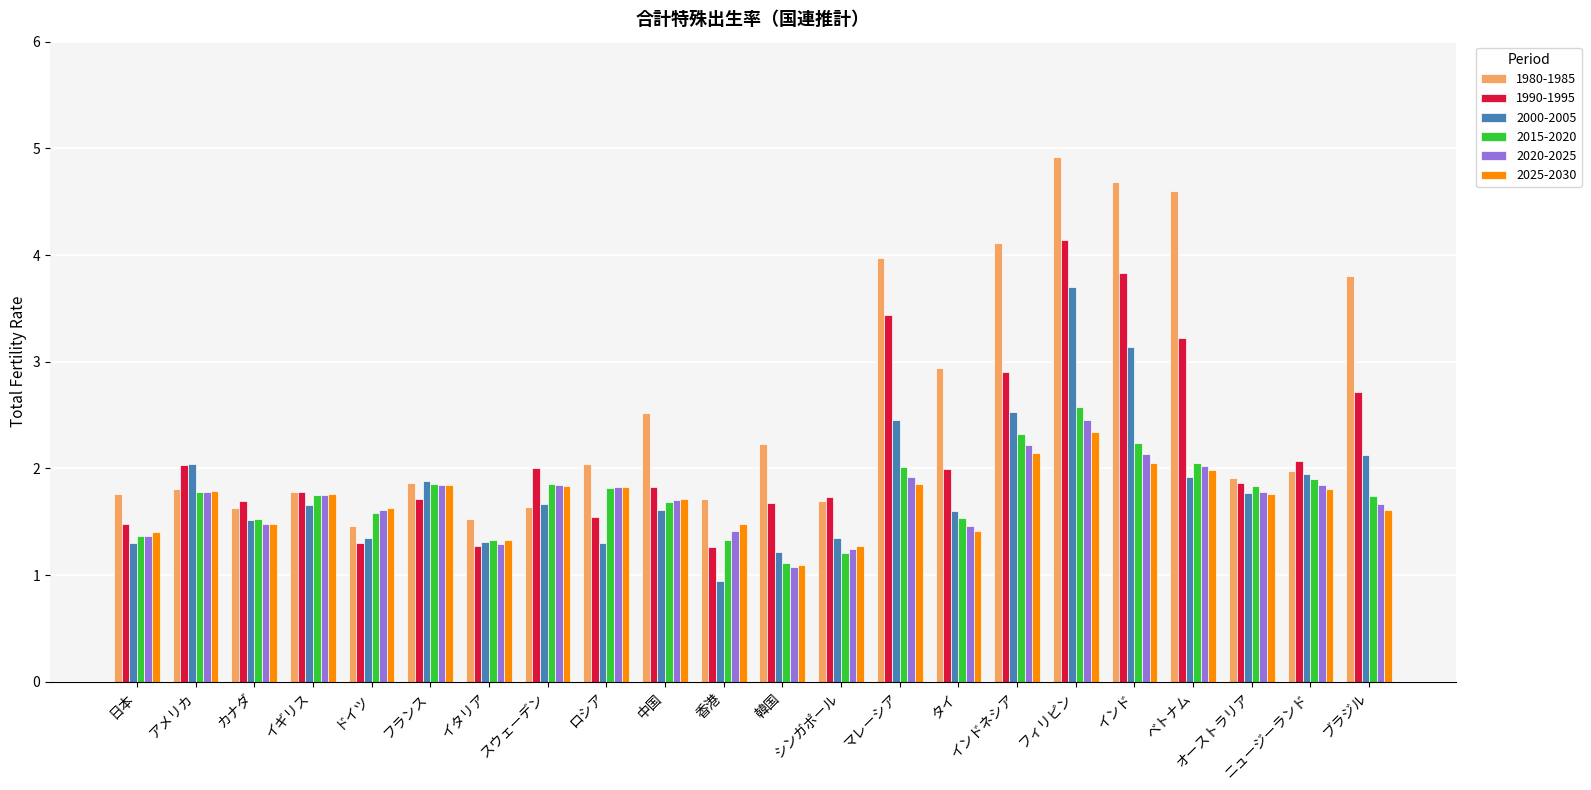

Which series has the widest spread of values?

1980-1985